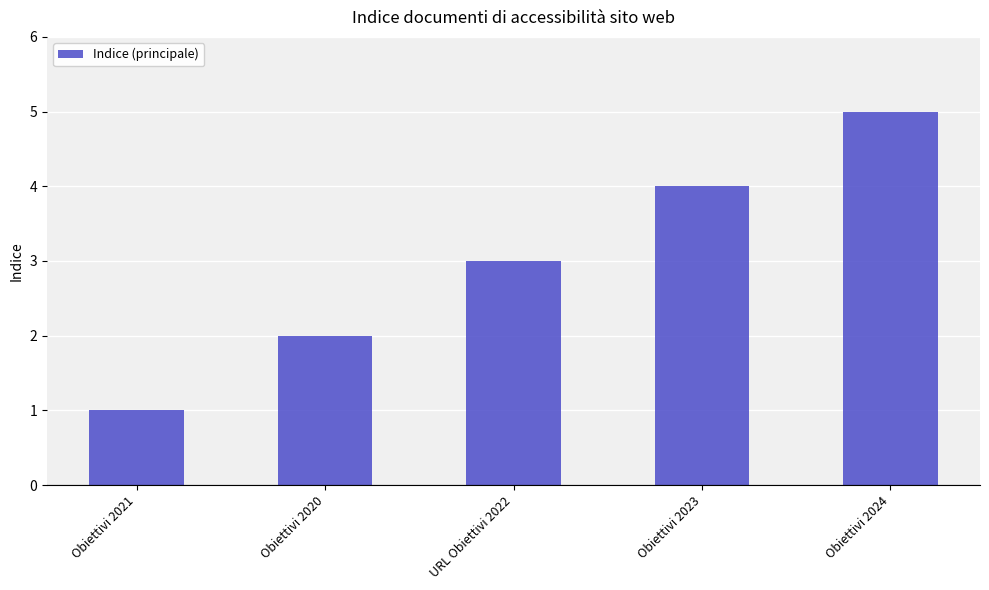

What is the ratio of the value at Obiettivi 2020 to the value at Obiettivi 2024?

0.4